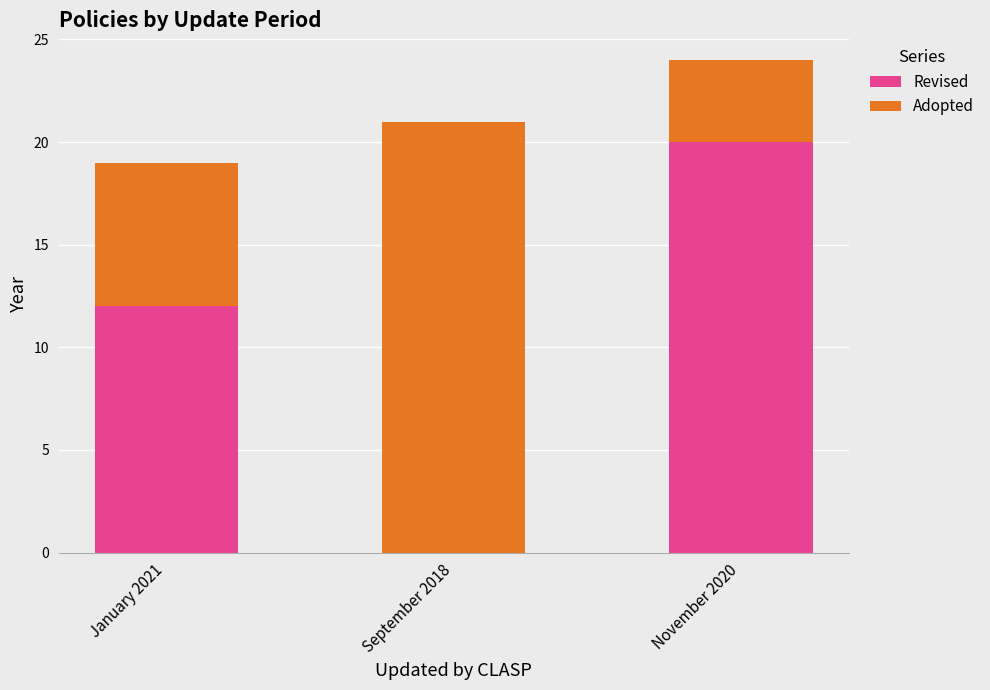

At which category is the sum across all series the highest?

November 2020